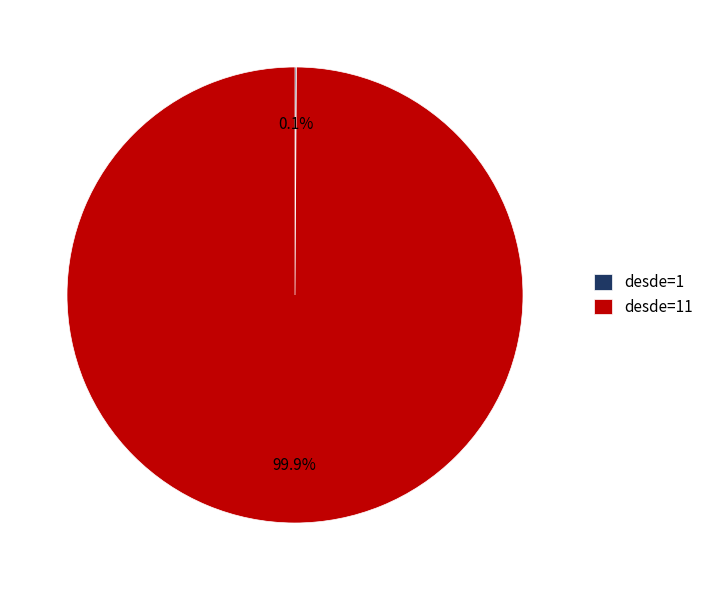

To the nearest percent, what is the average slice percentage?

50%